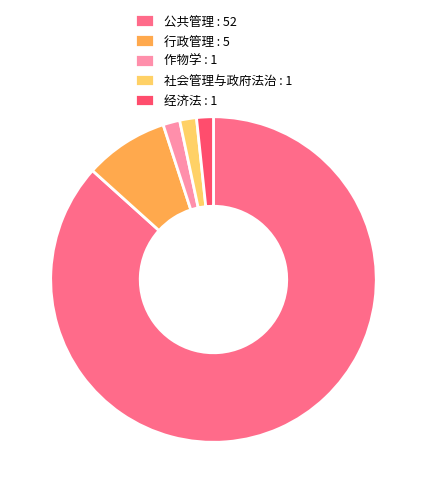

True or false: 经济法 : 1 accounts for 2% of the total.

True